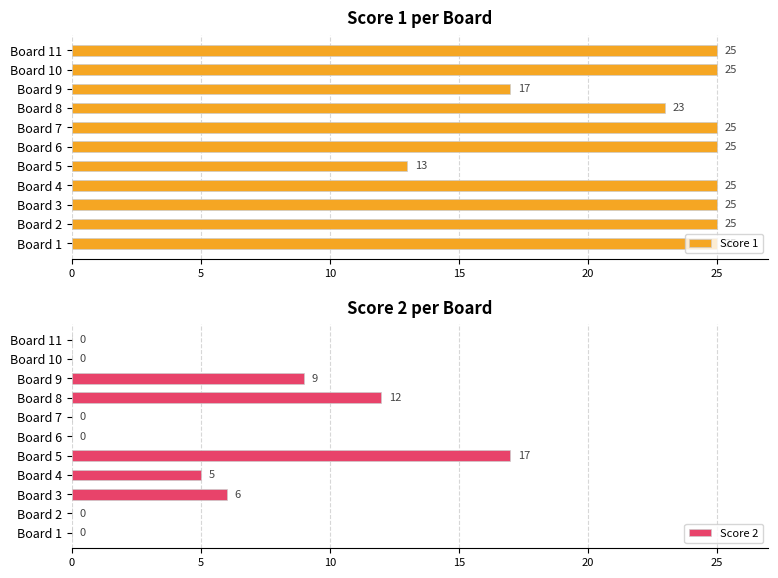

What is the sum of all Score 1 values?

253